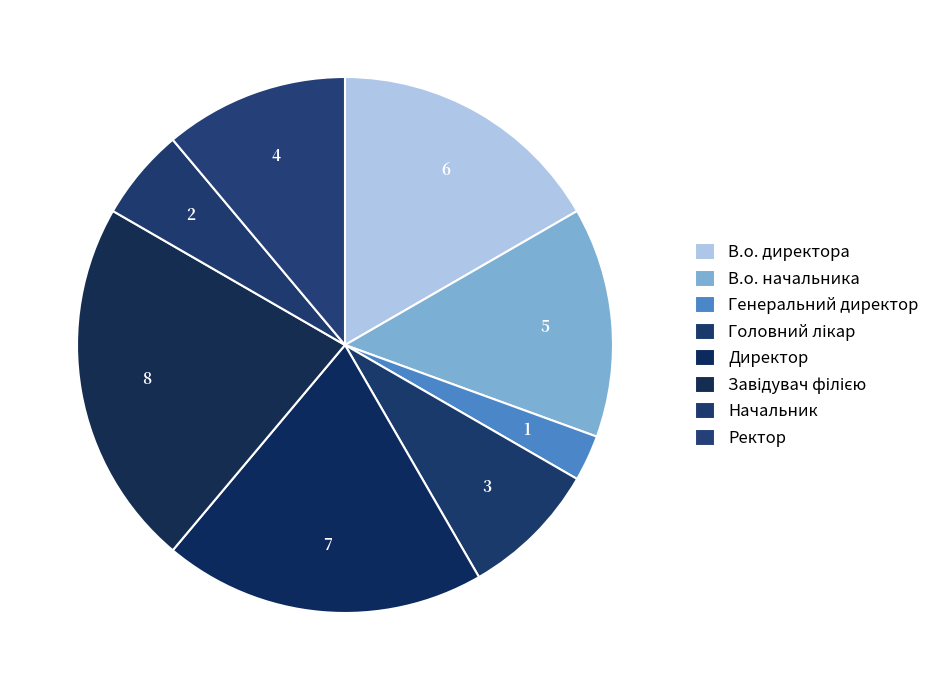

Which slice is the smallest?

Генеральний директор